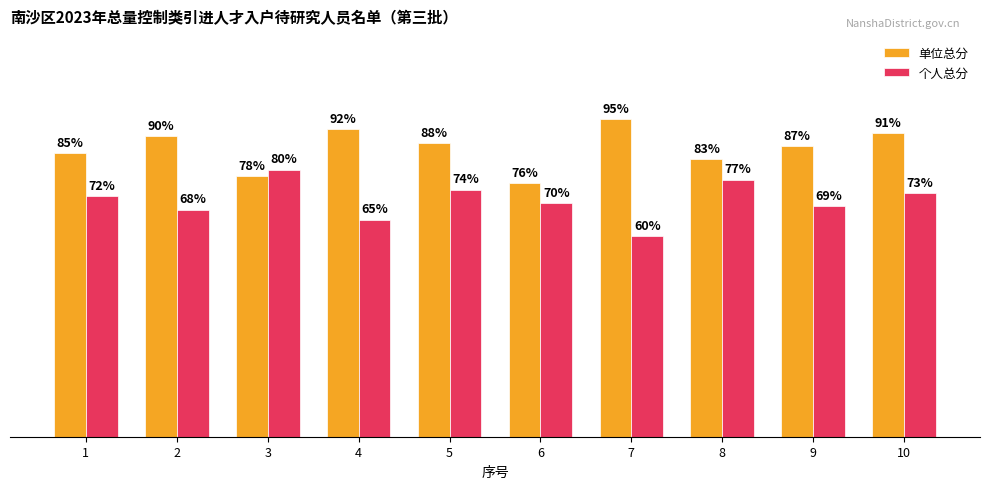

Rank the categories by 单位总分 value from highest to lowest.

7, 4, 10, 2, 5, 9, 1, 8, 3, 6